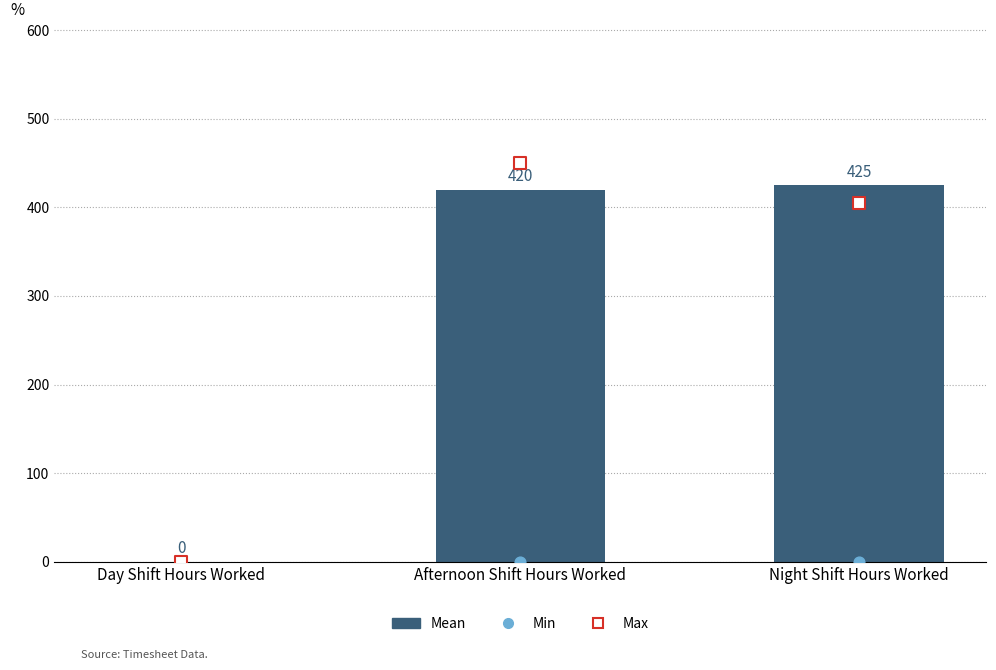

At which category is the sum across all series the highest?

Afternoon Shift Hours Worked